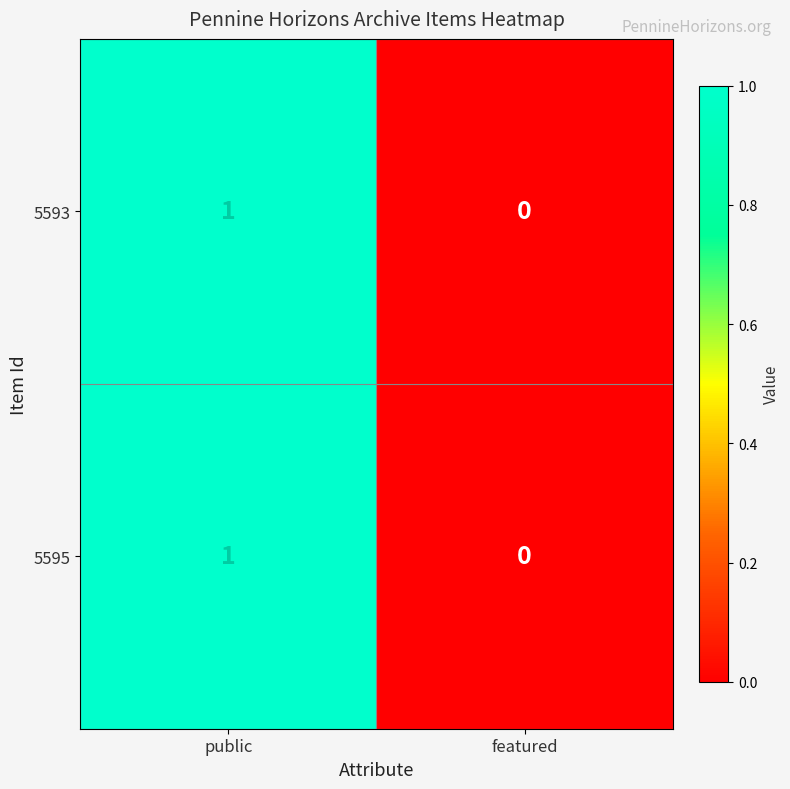

Rank the categories by 5595 value from highest to lowest.

public, featured